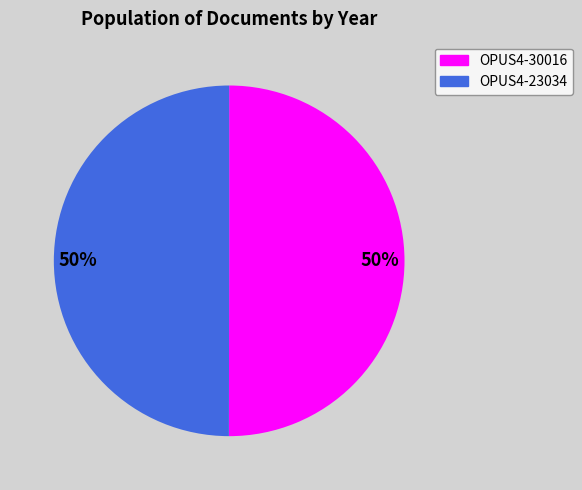

Do OPUS4-30016 and OPUS4-23034 together represent more than half of the pie?

Yes